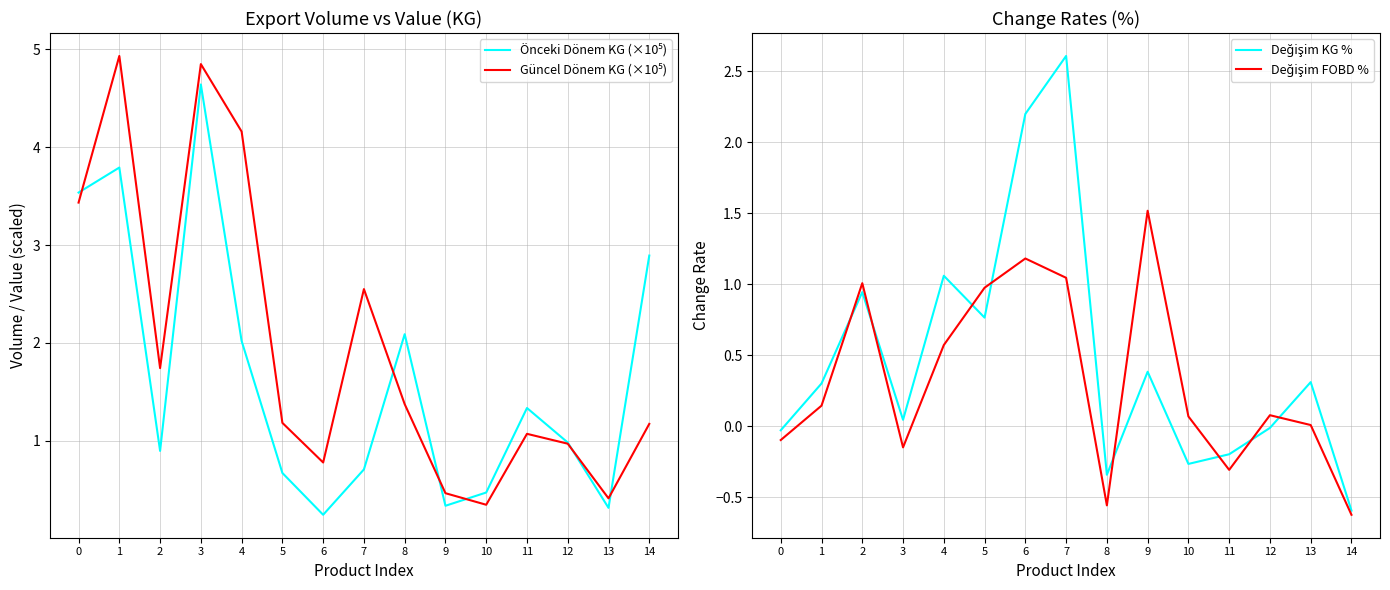

What value does the Güncel Dönem KG (×10⁵) series have at 12?

1.0